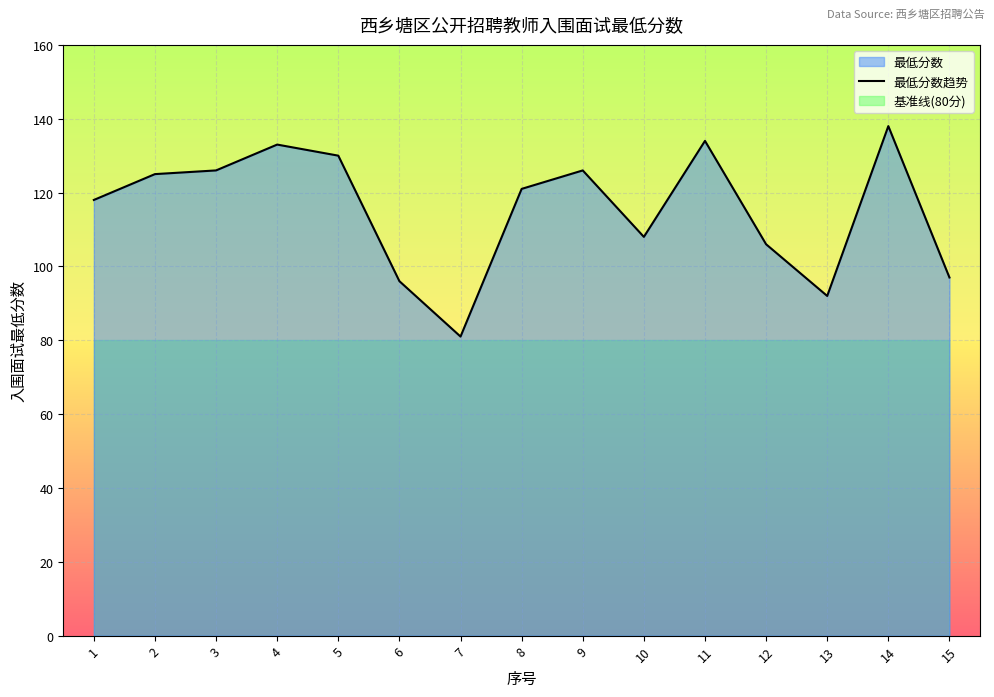

Which has a higher value, 11 or 2?

11